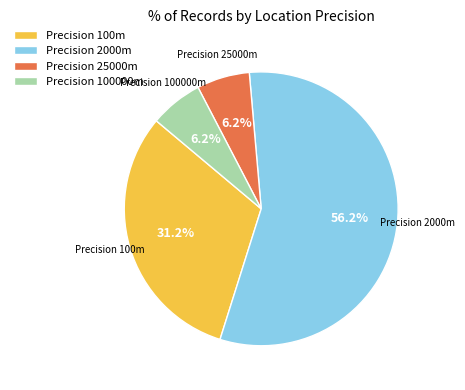

What is the ratio of the value at Precision 100000m to the value at Precision 25000m?

1.0